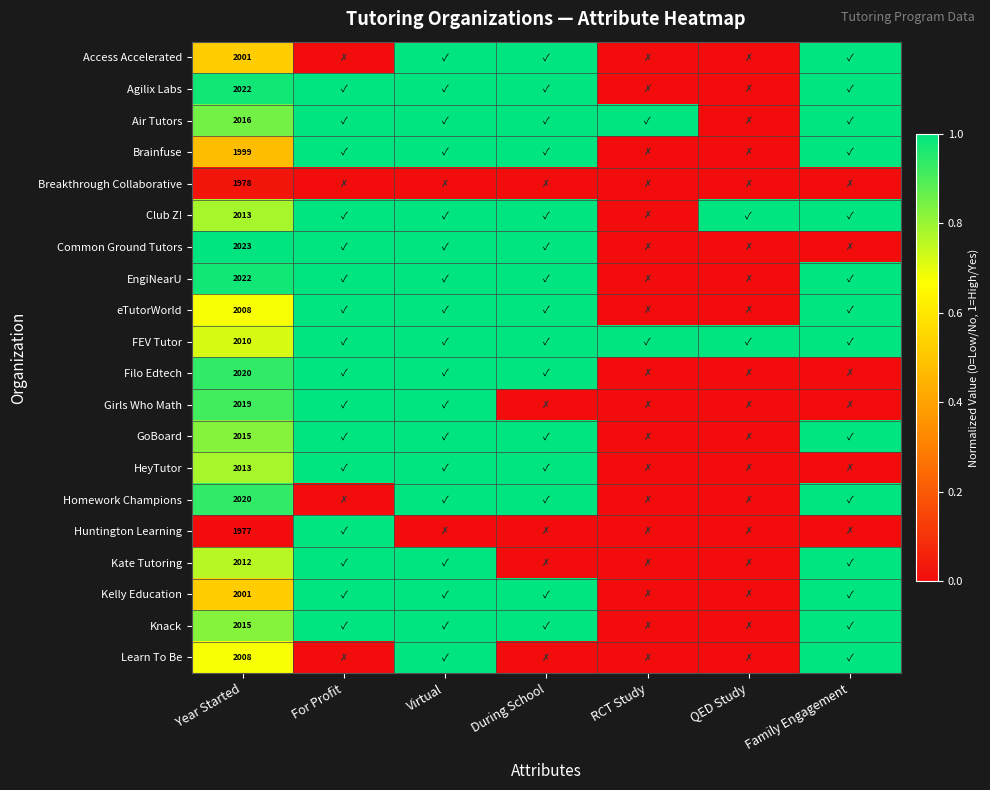

The value of Club Z! at Year Started is 905. True or false?

False